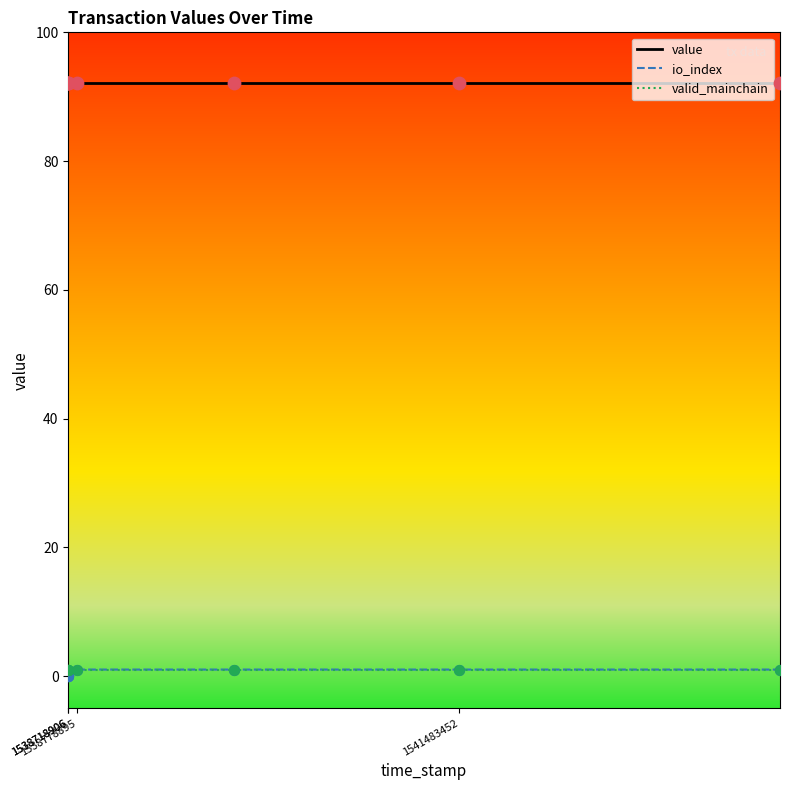

Which series has the largest total across all categories?

value